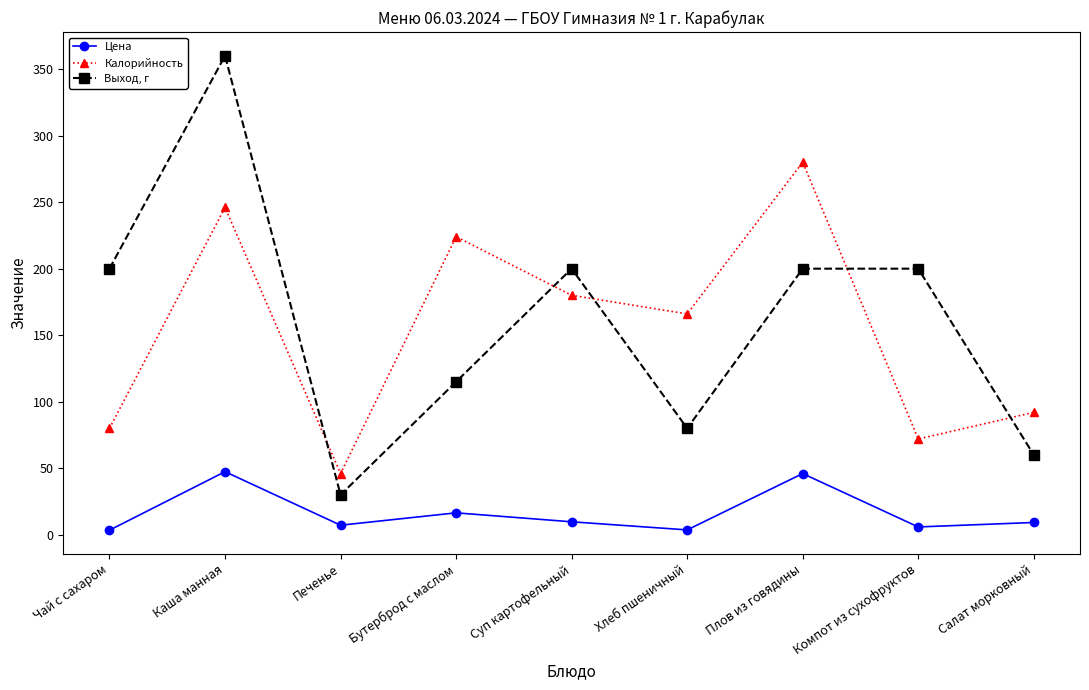

At which label does Выход, г reach its peak?

Каша манная